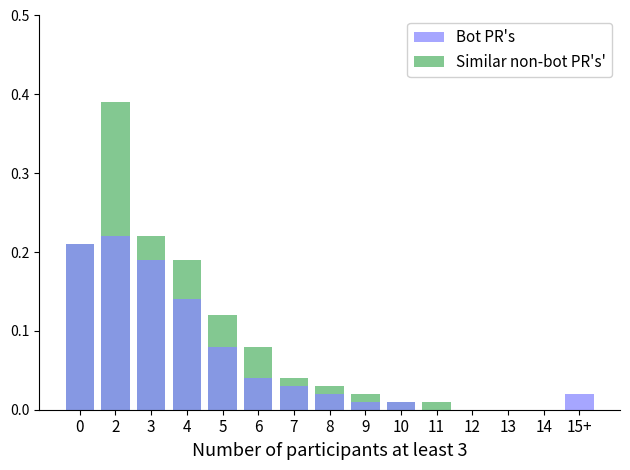

Which label corresponds to the smallest value in the chart?

12